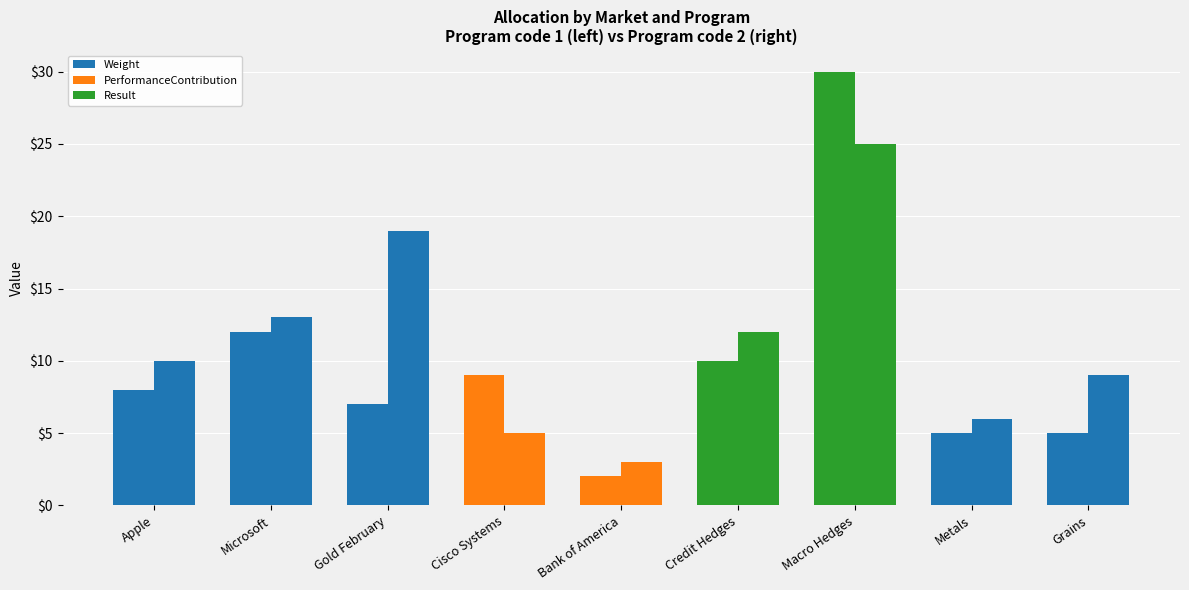

What is the label of the 4th bar from the right?

Credit Hedges